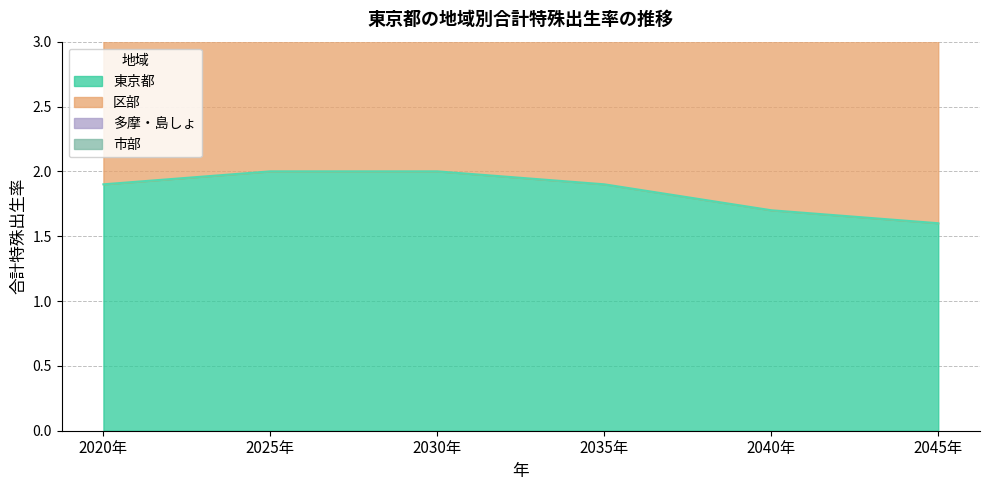

Where does the 区部 series first go above 5?

2020年